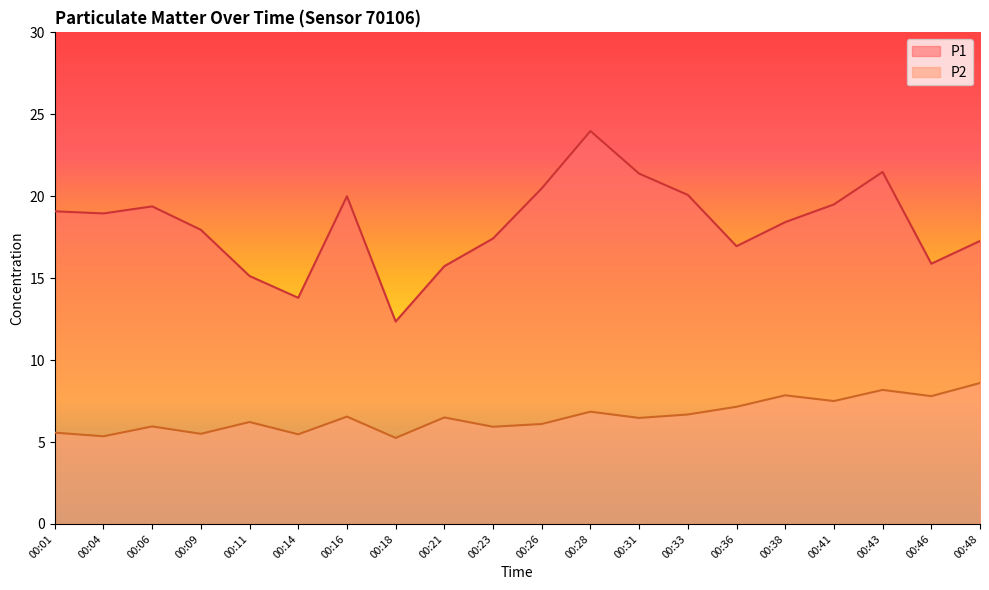

List the series in order of their peak value, lowest first.

P2, P1